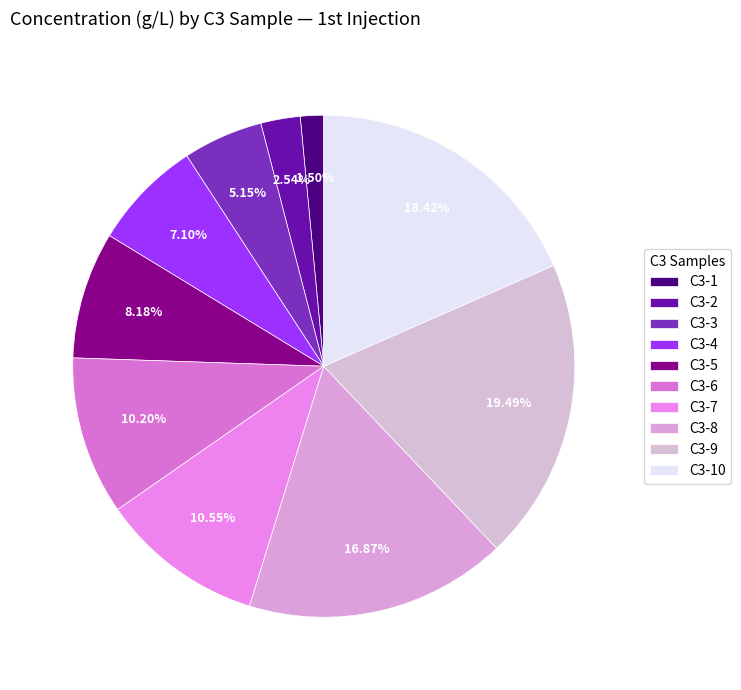

How many segments does this pie chart have?

10